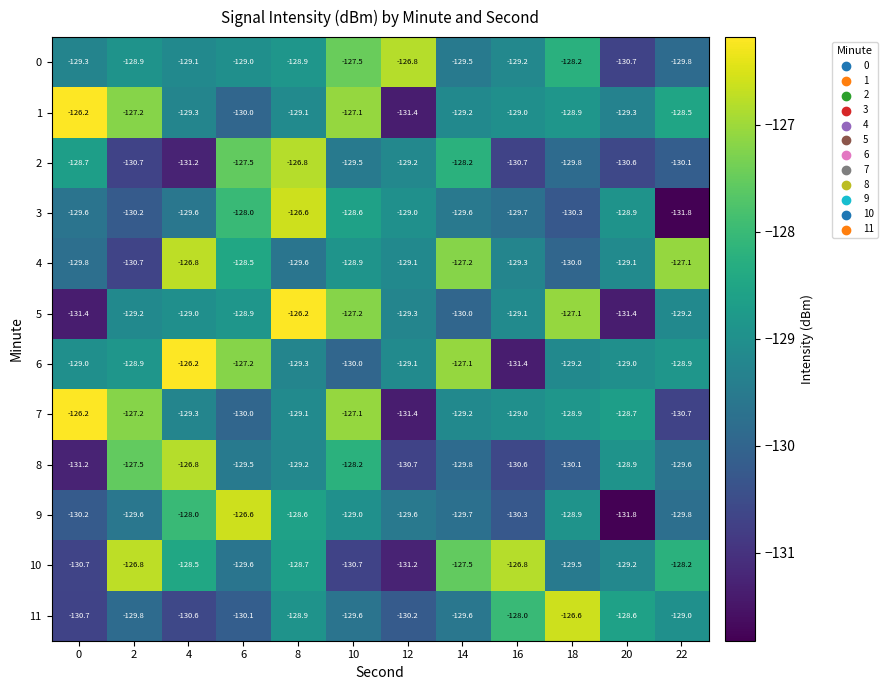

Where is 7 nearest to the value -128?

20